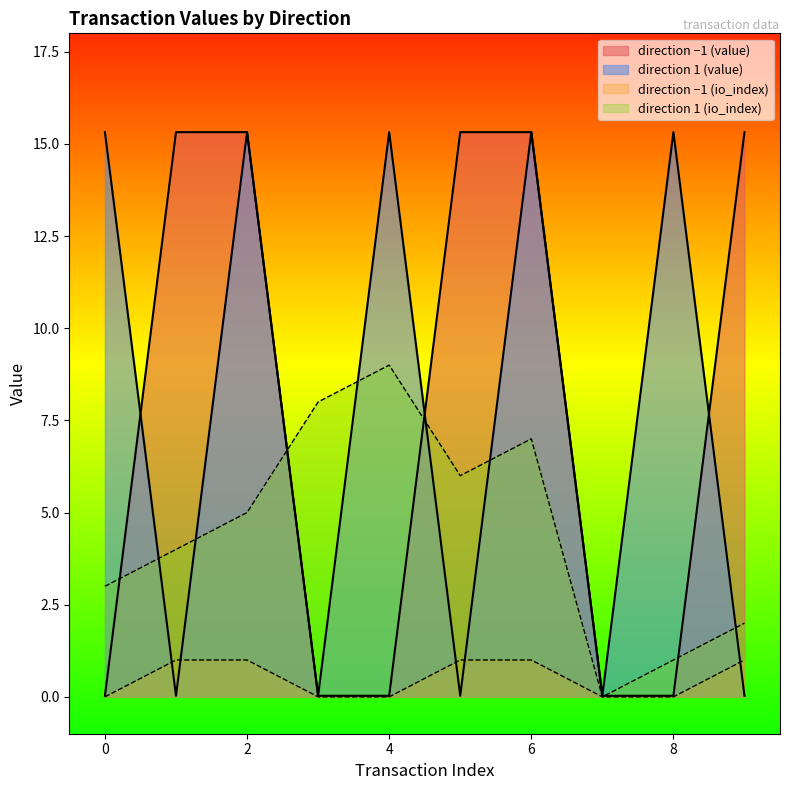

Which series ends up on top after the final intersection of value and io_index?

io_index